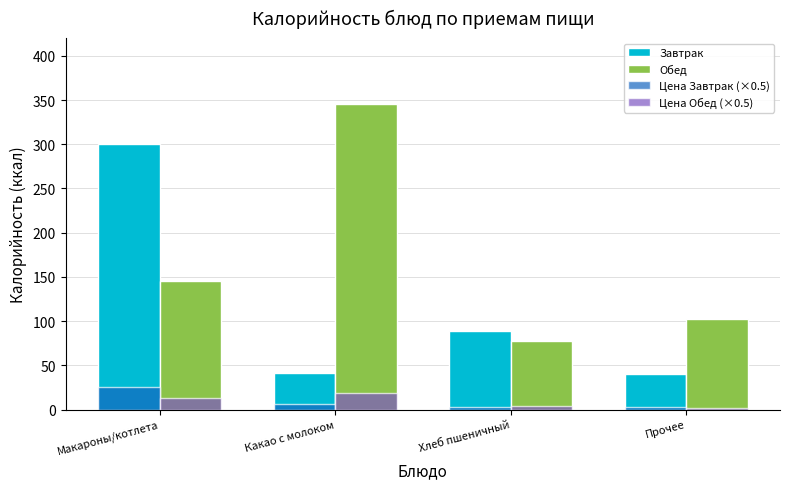

Rank the categories by Обед value from lowest to highest.

Хлеб пшеничный, Прочее, Макароны/котлета, Какао с молоком